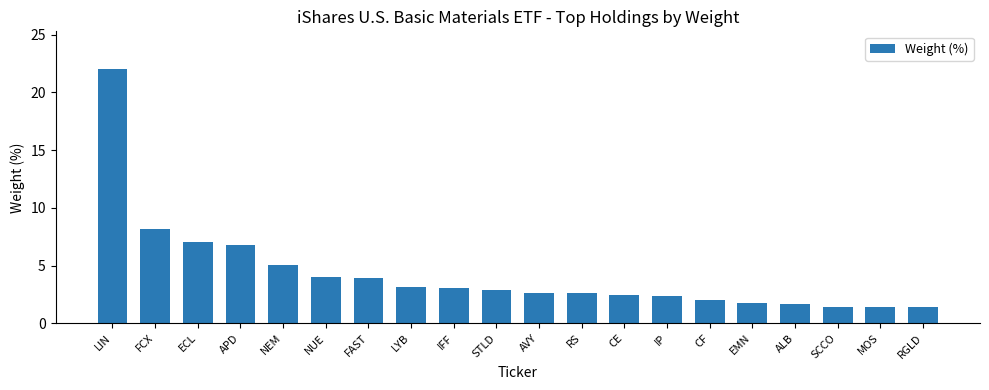

Count the number of data series in this chart.

1